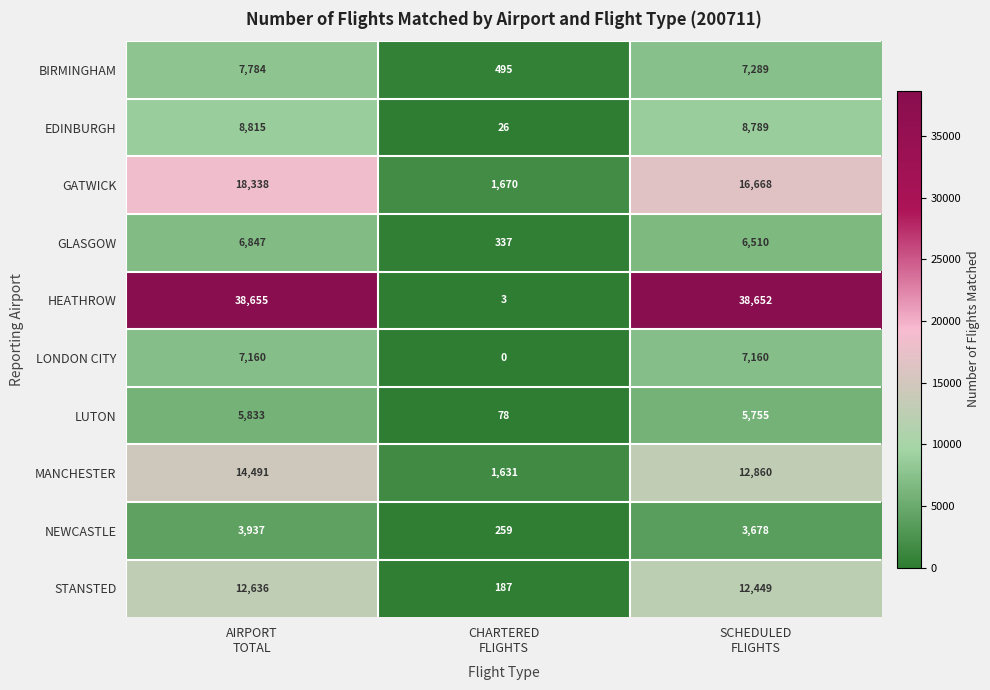

Which series has the largest range (max minus min)?

HEATHROW